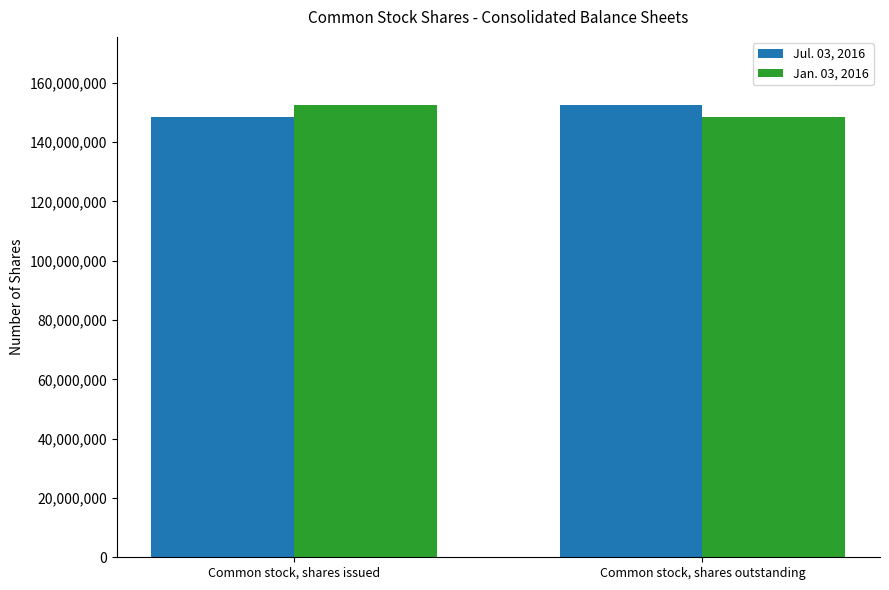

What is the approximate value of Jul. 03, 2016 at Common stock, shares outstanding, to the nearest 10?

152577880